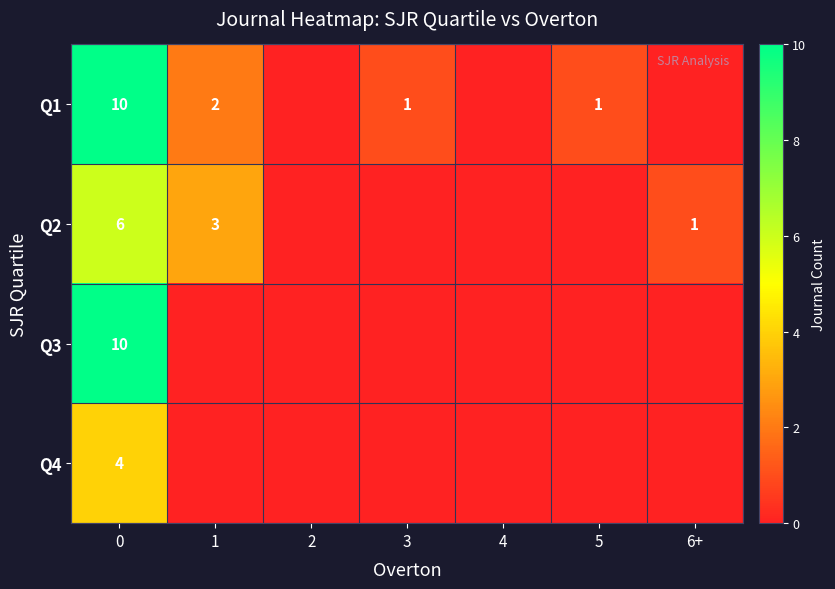

How many positive values does the Q2 series have?

3